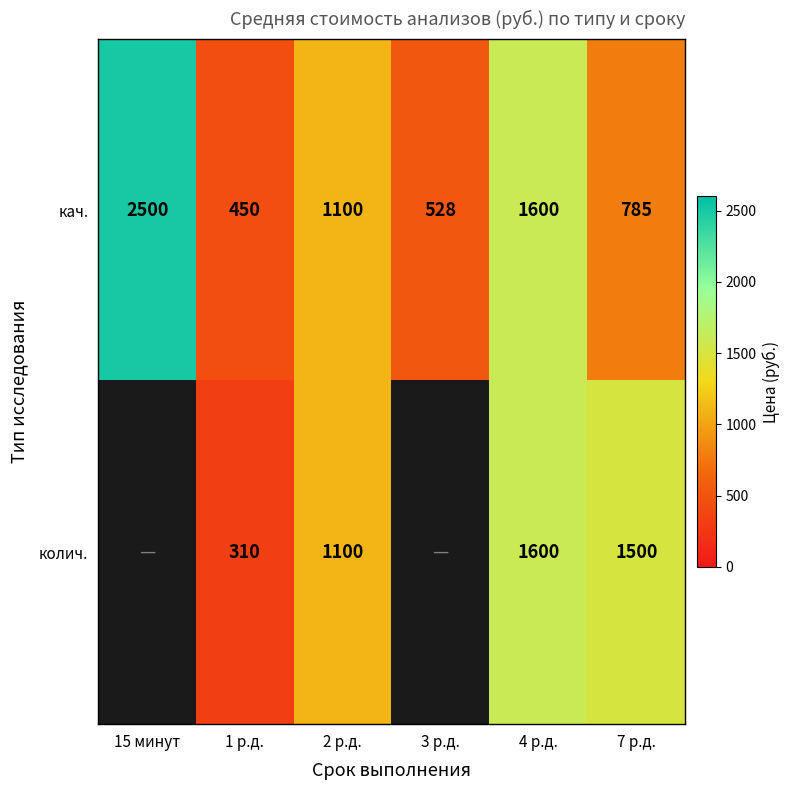

Which category has the highest value in the кач. series?

15 минут